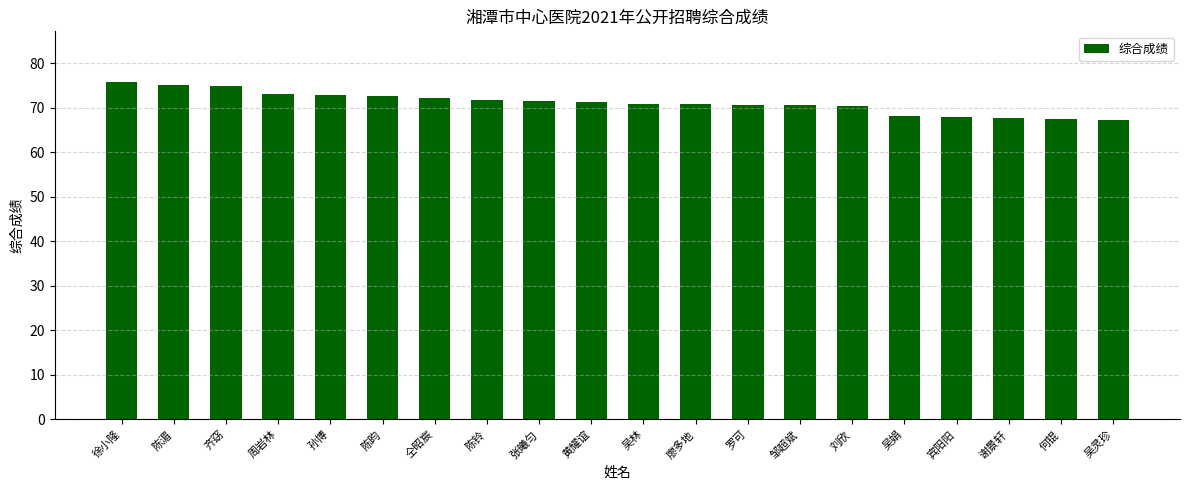

What is the sum of the values at 陈昀 and 张曦匀?

144.2